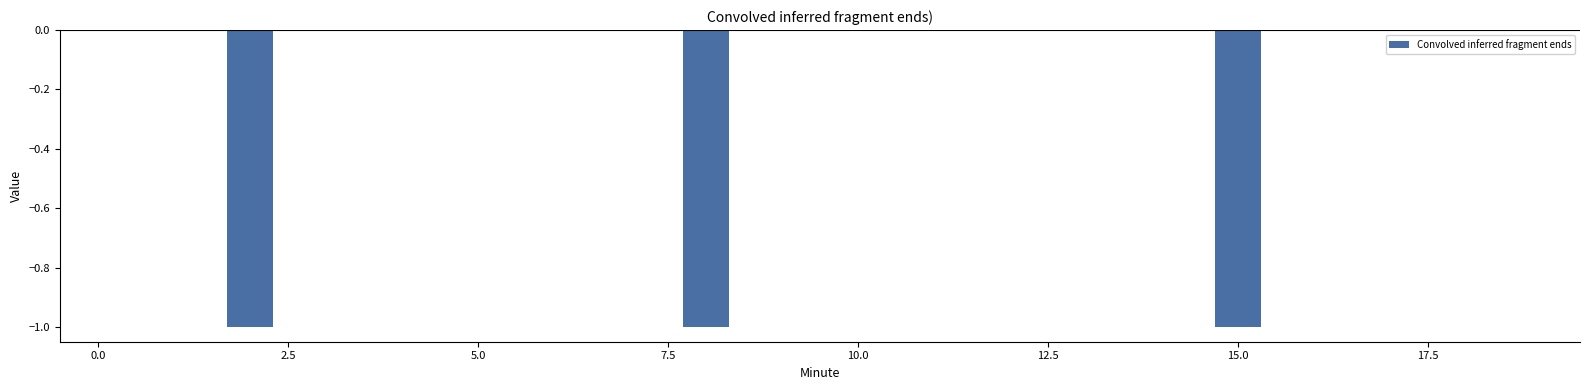

What is the sum of all values?

-3.0